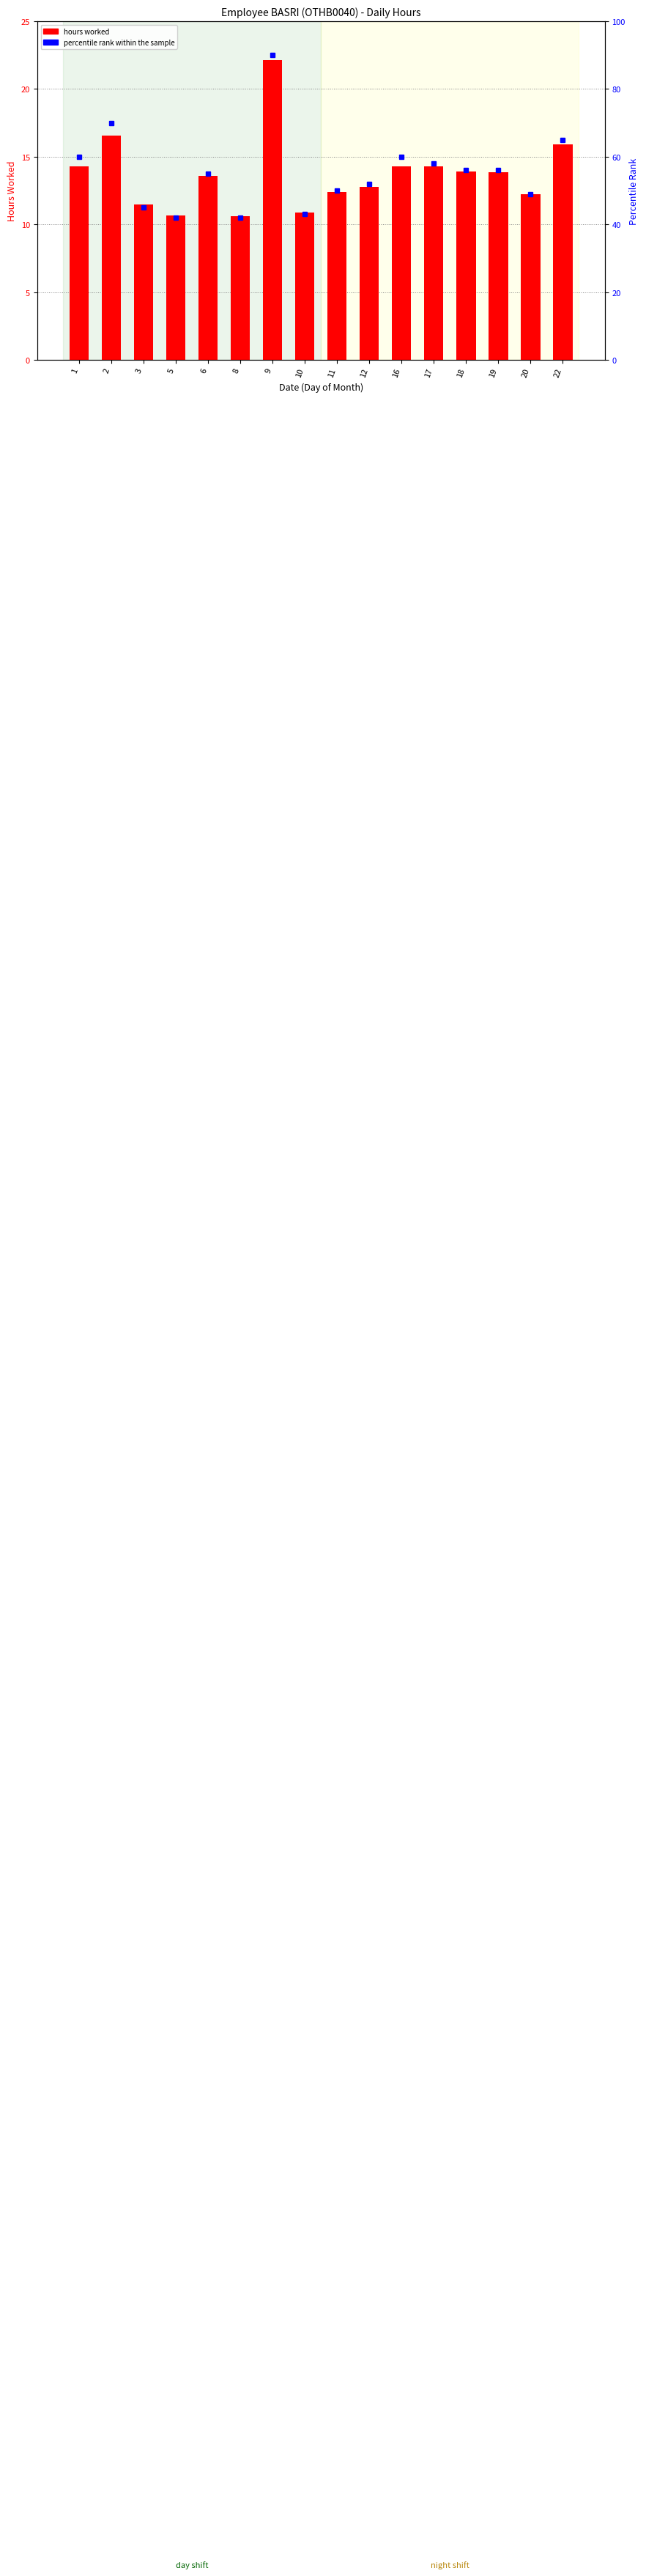

Count the number of categories in the chart.

16